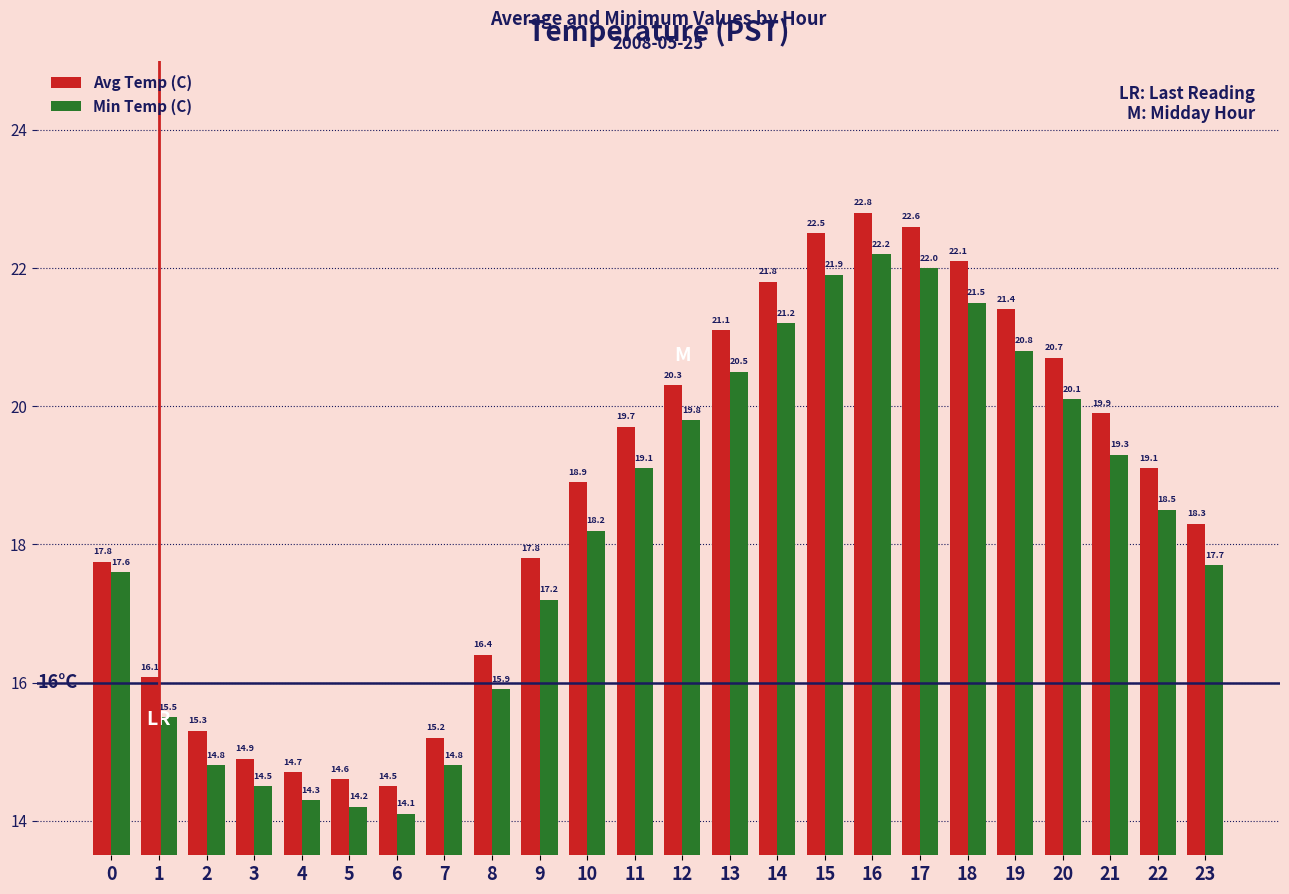

What is the difference between the second highest and minimum values in the Avg Temp (C) series?

8.1